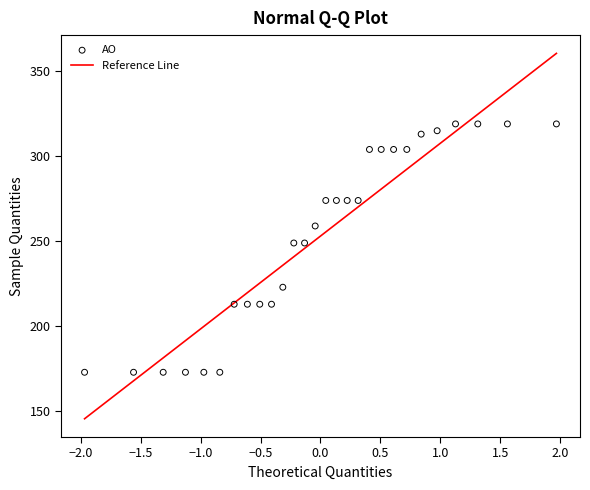

What is the range of Y values (max minus min)?

146